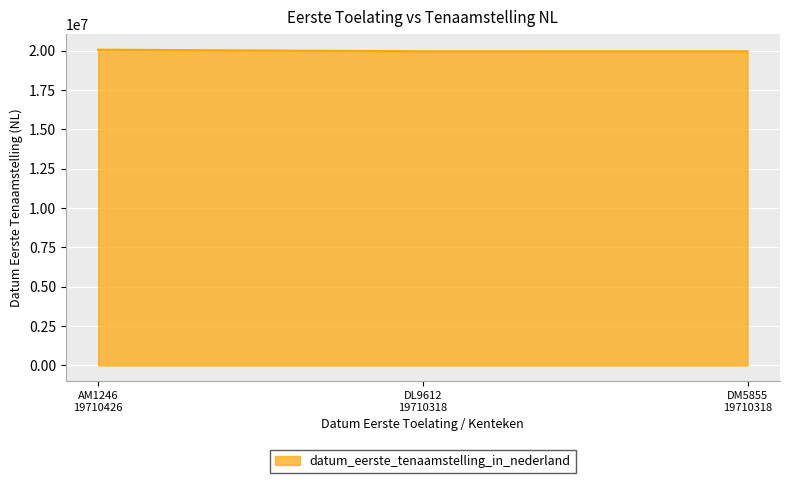

Where does the data first go above 19961023?

AM1246
19710426